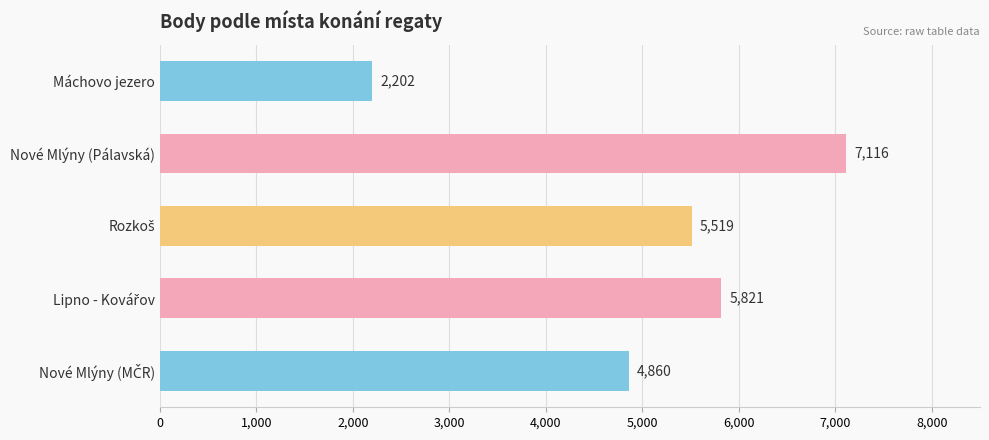

Which label corresponds to the smallest value in the chart?

Máchovo jezero